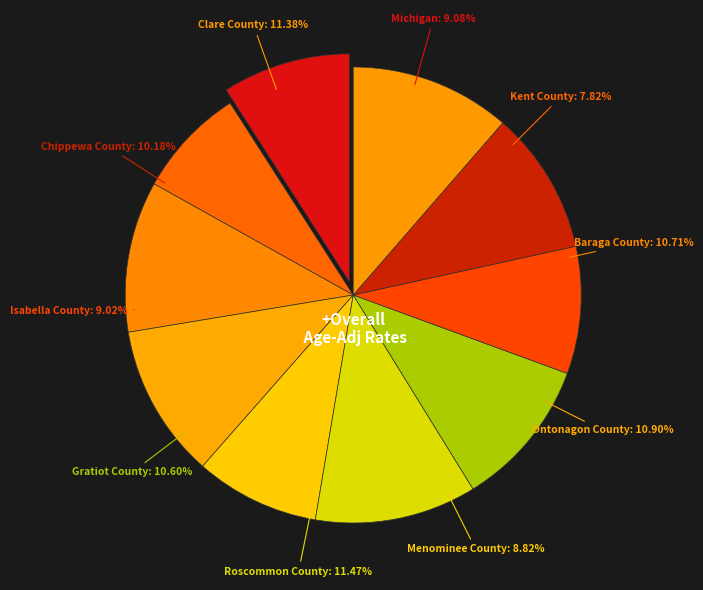

Which slice is the largest?

Roscommon County